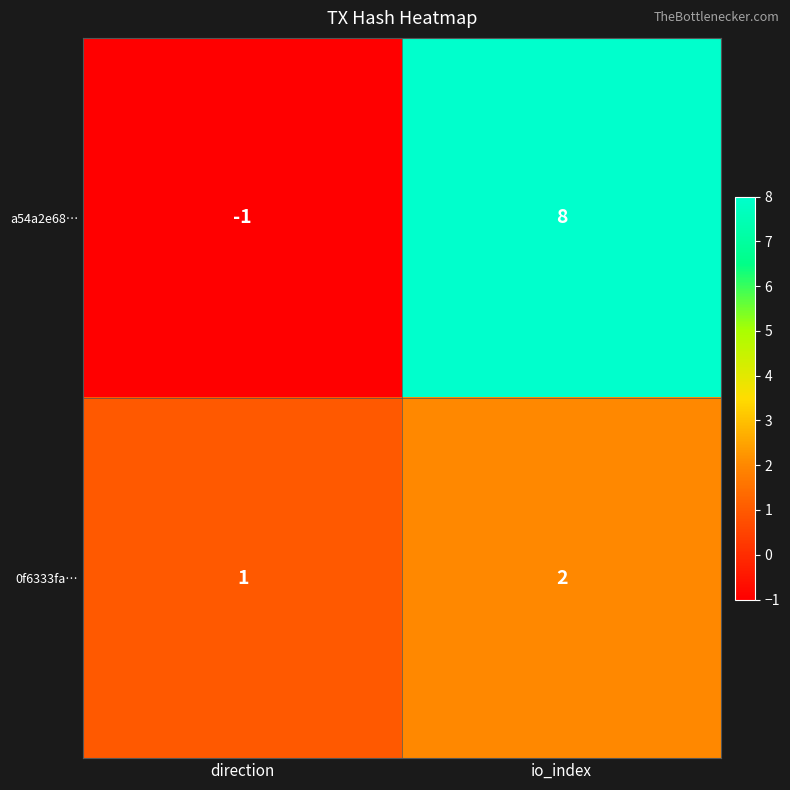

How many categories are shown in the chart?

2